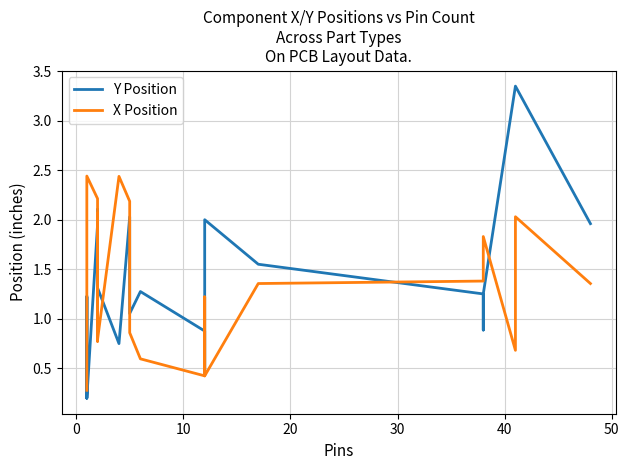

Does the chart display data point markers on the line(s)?

No